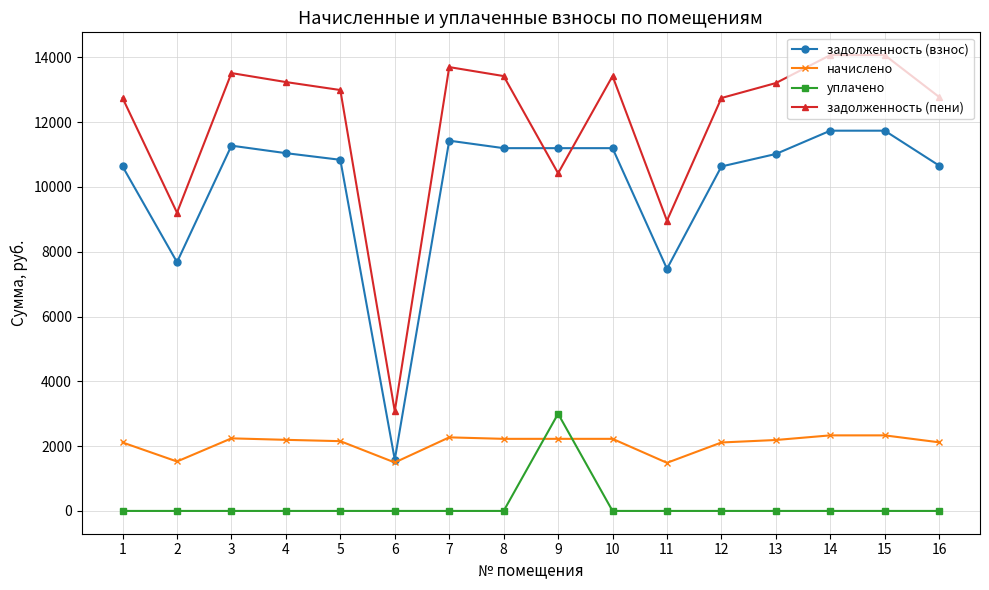

How many lines are shown in the chart?

4